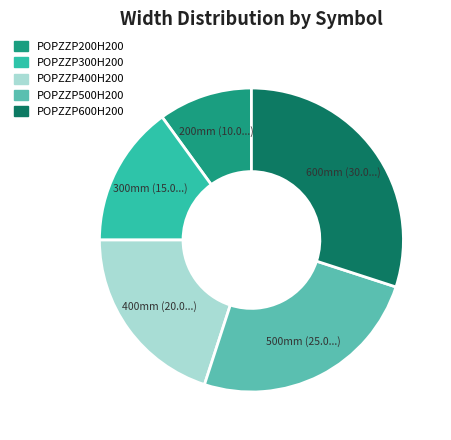

Does POPZZP200H200 represent more than half of the total?

No